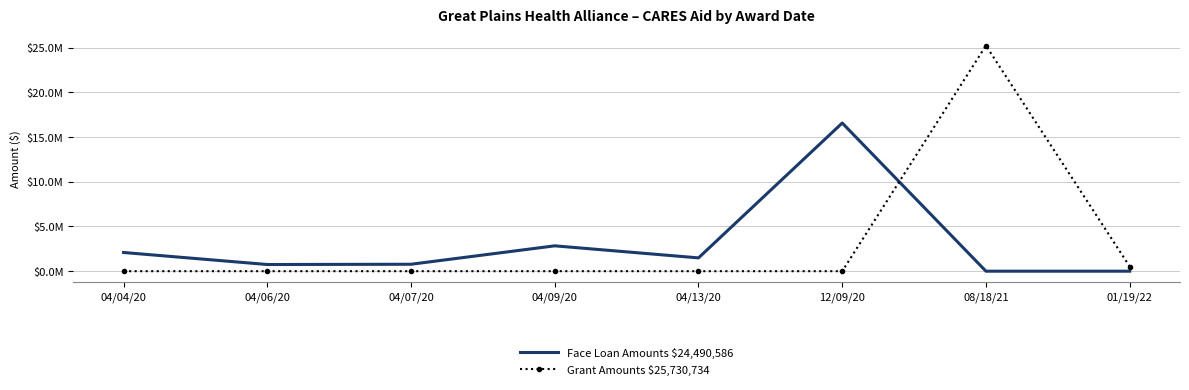

Which category has the lowest value in the Face Loan Amounts $24,490,586 series?

08/18/21